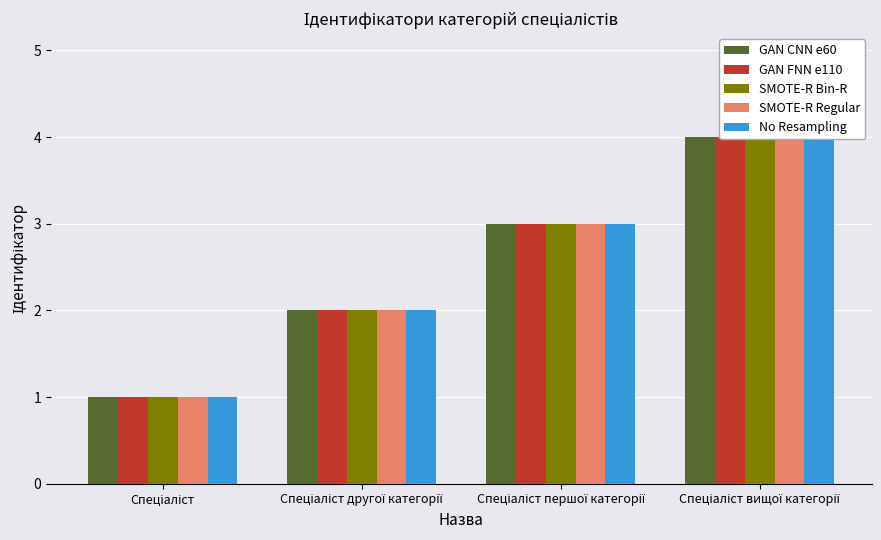

What value does the SMOTE-R Bin-R series have at Спеціаліст вищої категорії?

4